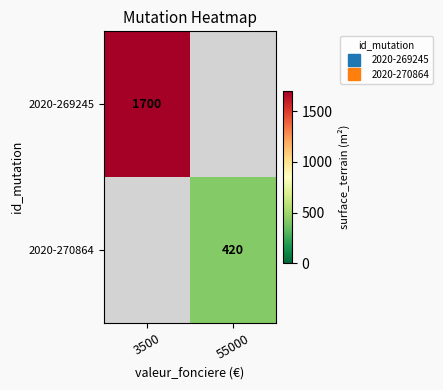

What is the total value across all series at 55000?

420